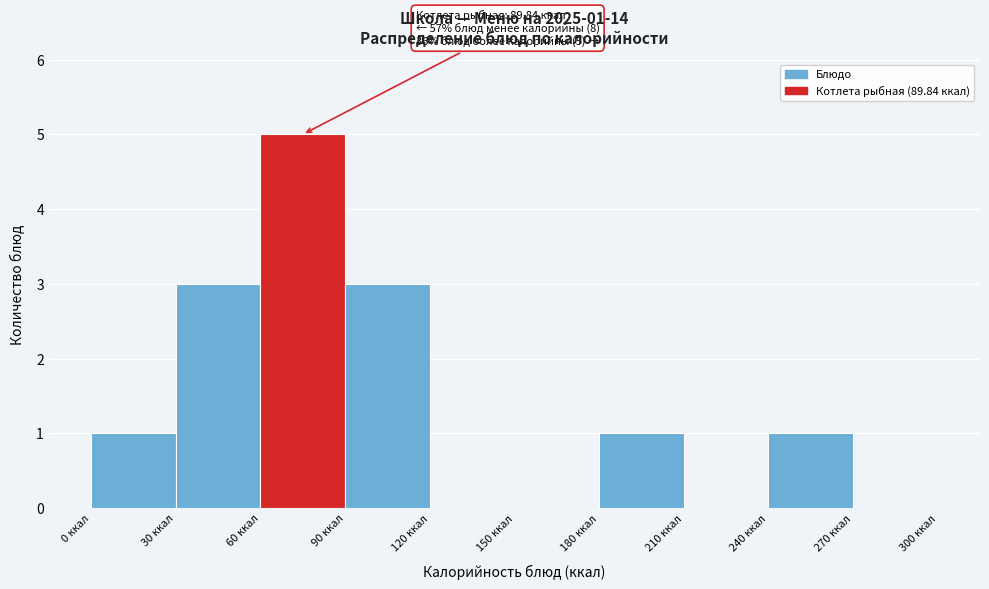

Which range on the x-axis has the tallest bar?

60 to 90